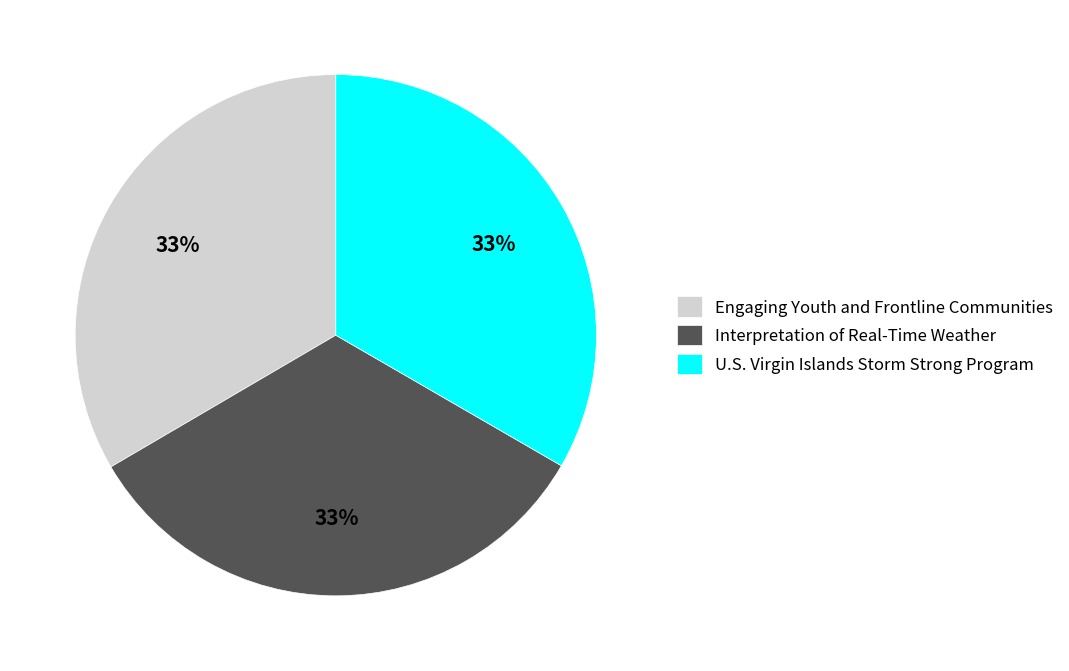

True or false: U.S. Virgin Islands Storm Strong Program accounts for 27% of the total.

False